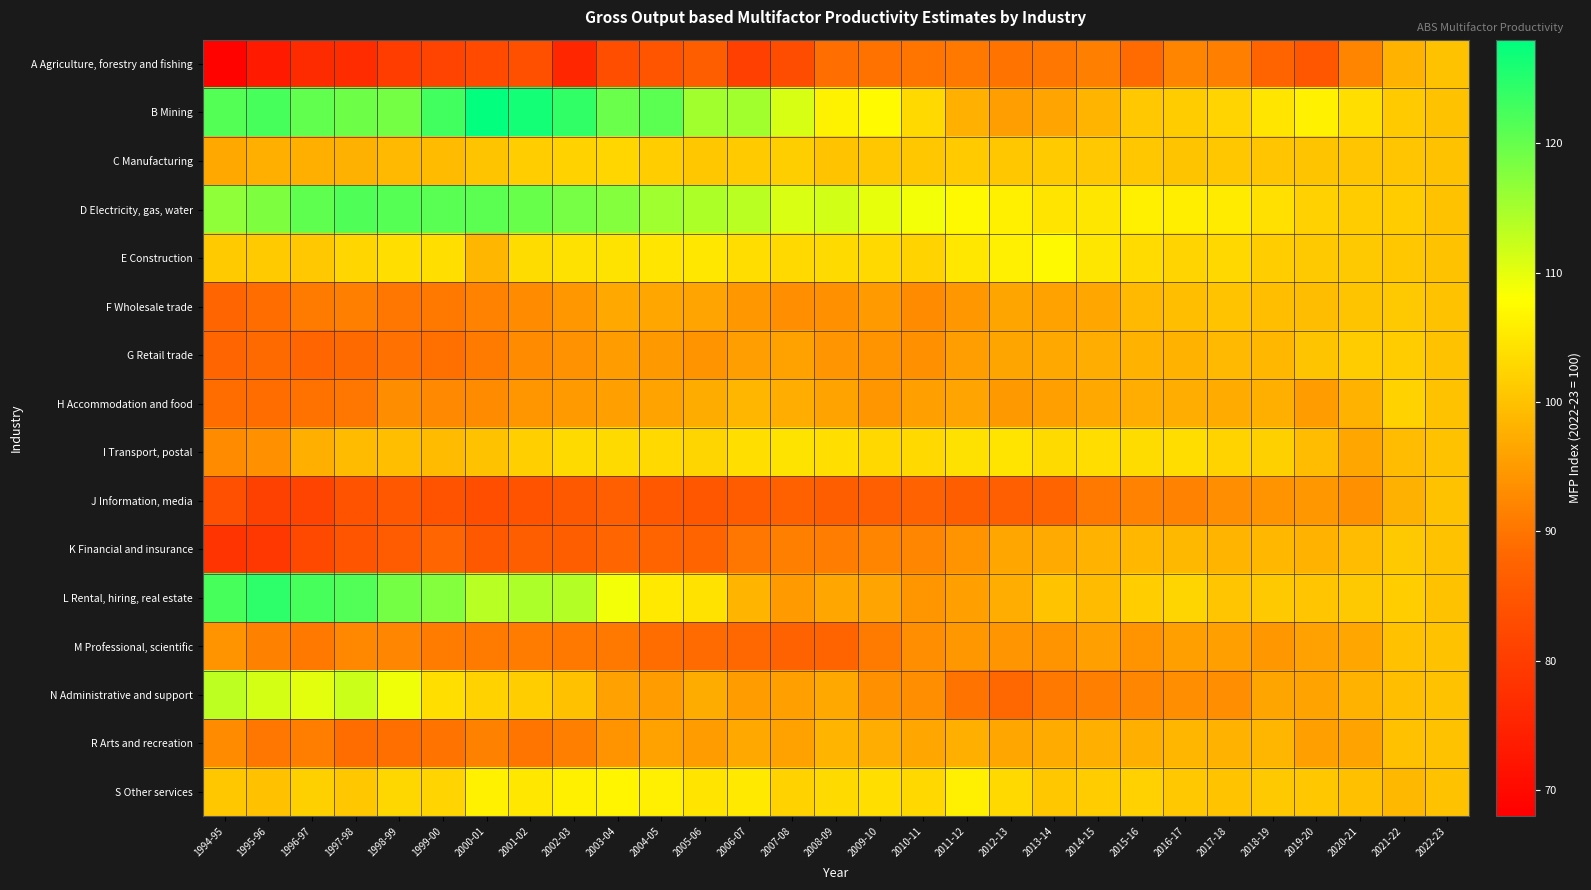

What is the difference between the highest and lowest values at 2016-17?

14.0